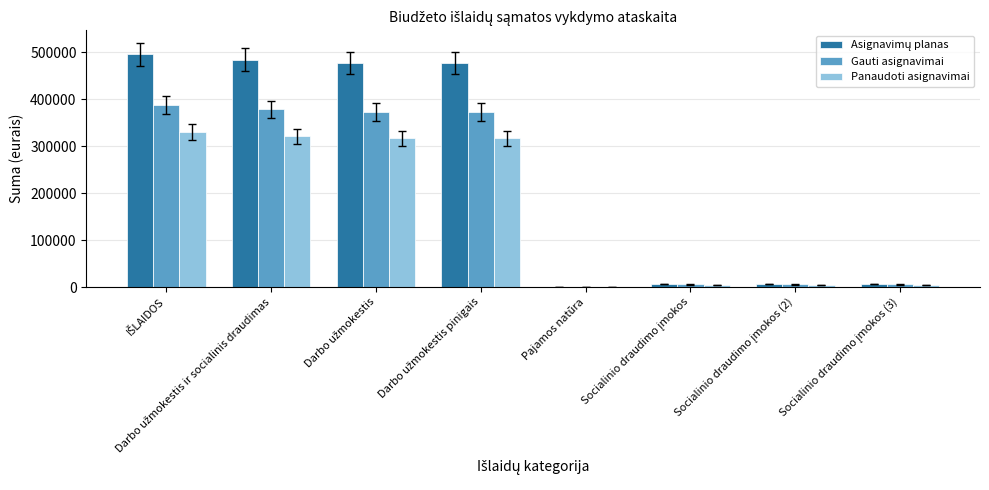

What is the highest value of the Panaudoti asignavimai series?

330090.4